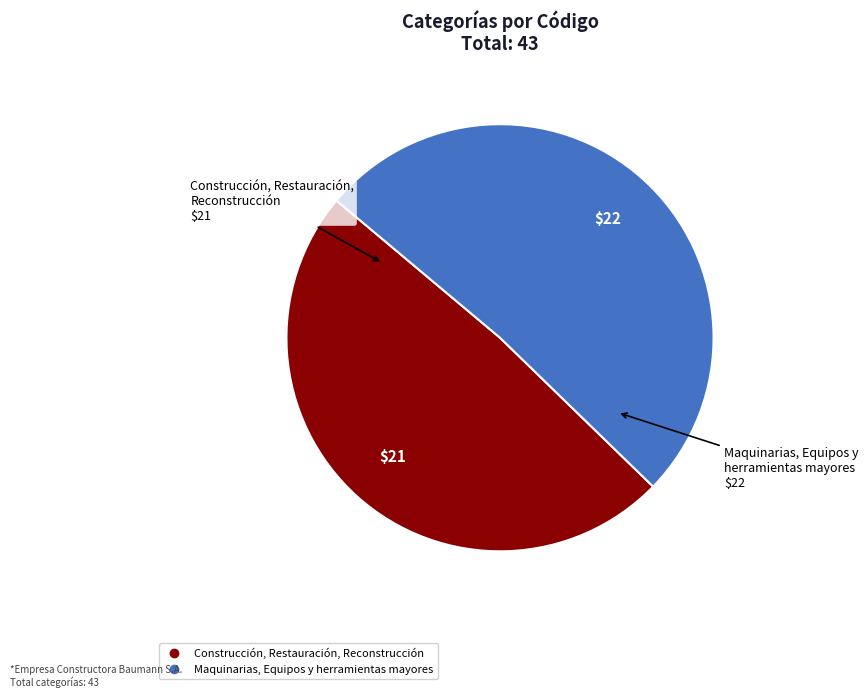

Rank the categories by value from highest to lowest.

Maquinarias, Equipos y herramientas mayores, Construcción, Restauración, Reconstrucción